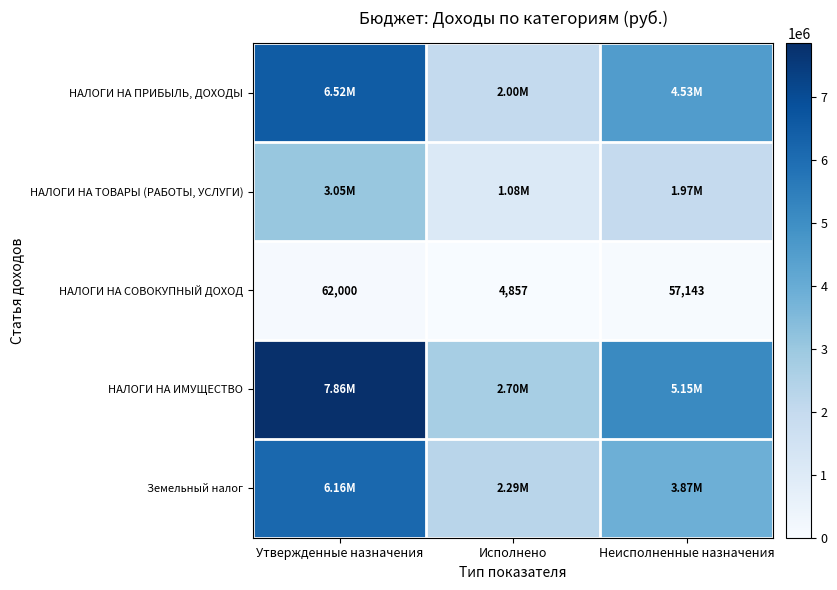

At which label does НАЛОГИ НА СОВОКУПНЫЙ ДОХОД first exceed 57143?

Утвержденные назначения